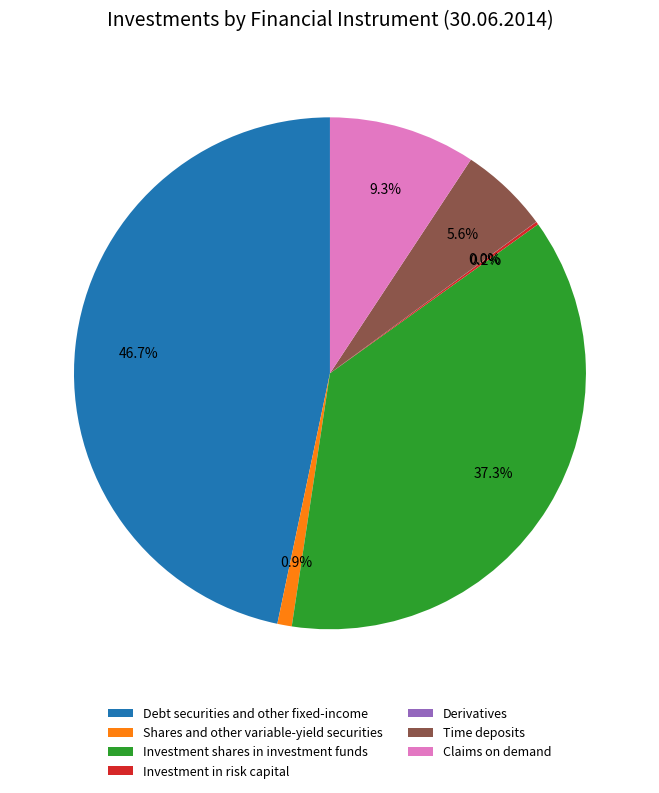

What is the ratio of the value at Claims on demand to the value at Shares and other variable-yield securities?

10.2